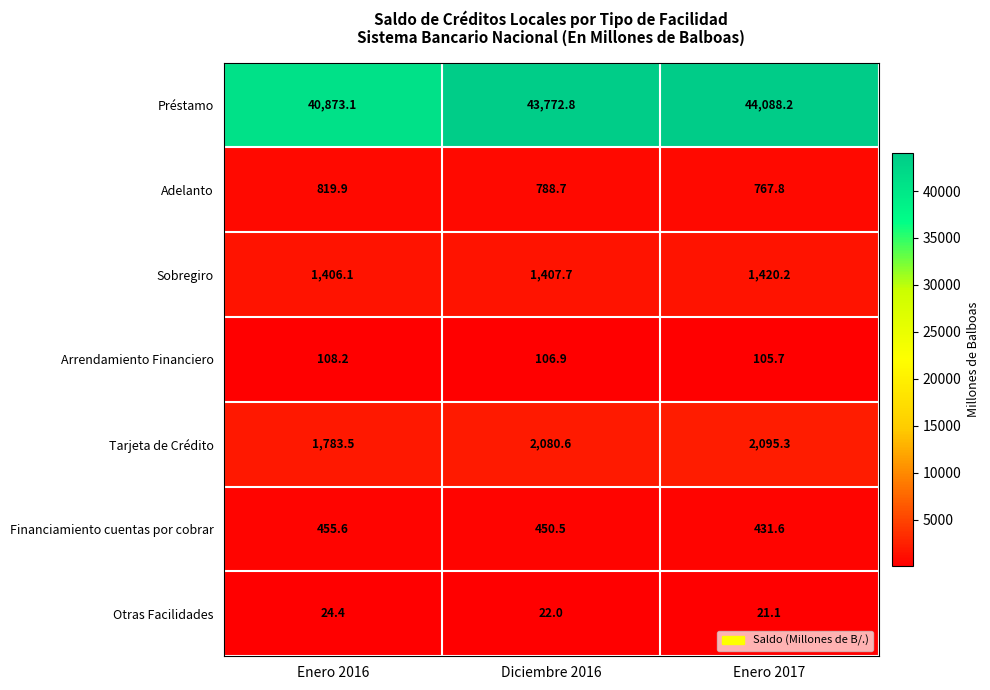

Where is Préstamo nearest to the value 42480?

Diciembre 2016